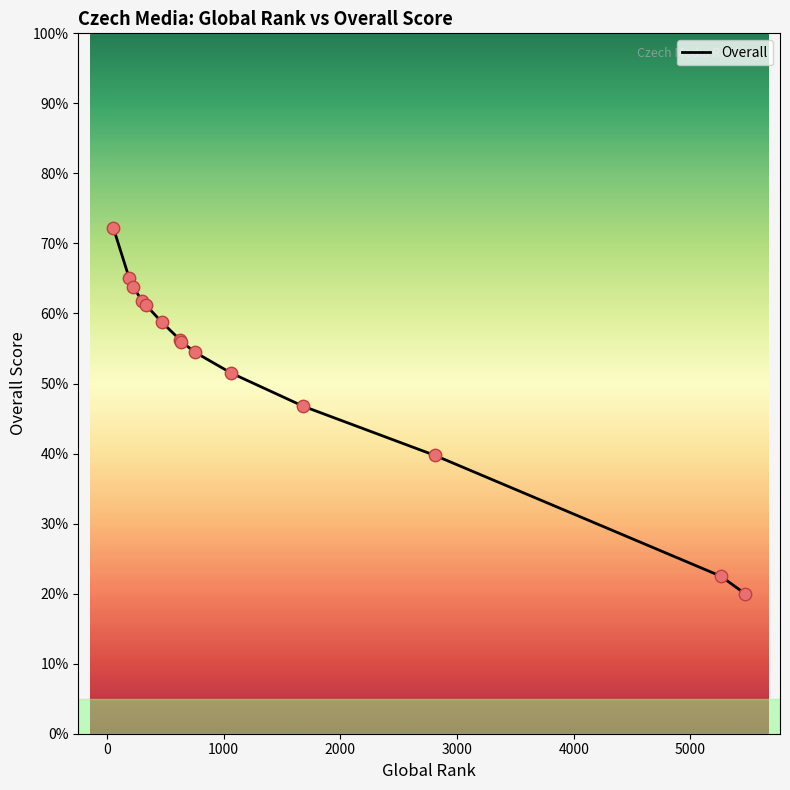

Is this an area chart (filled region under the line)?

Yes